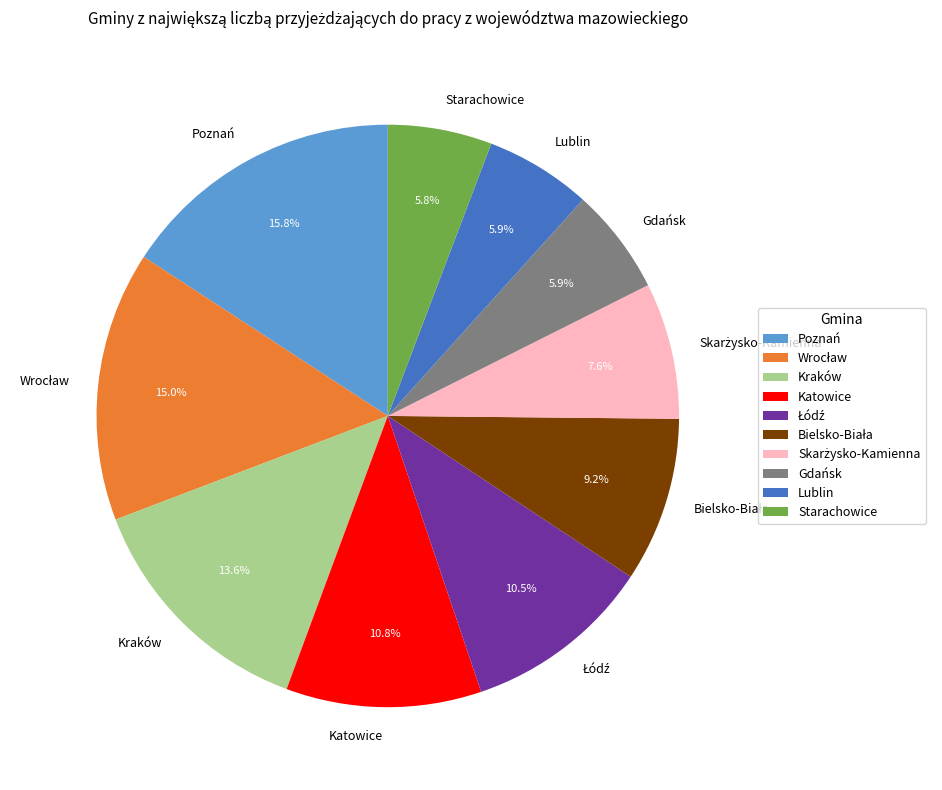

Approximately how many times larger is the value at Lublin compared to Poznań?

0.4